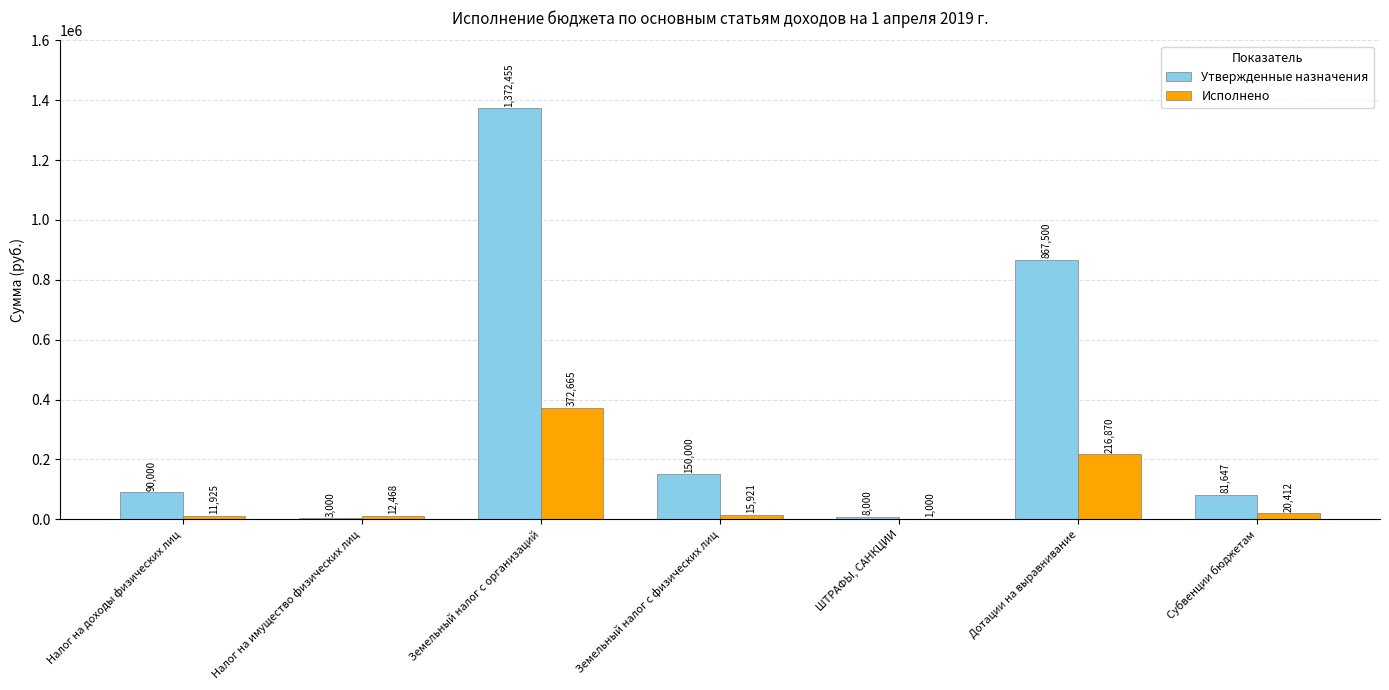

At which label is Утвержденные назначения closest to 687727?

Дотации на выравнивание